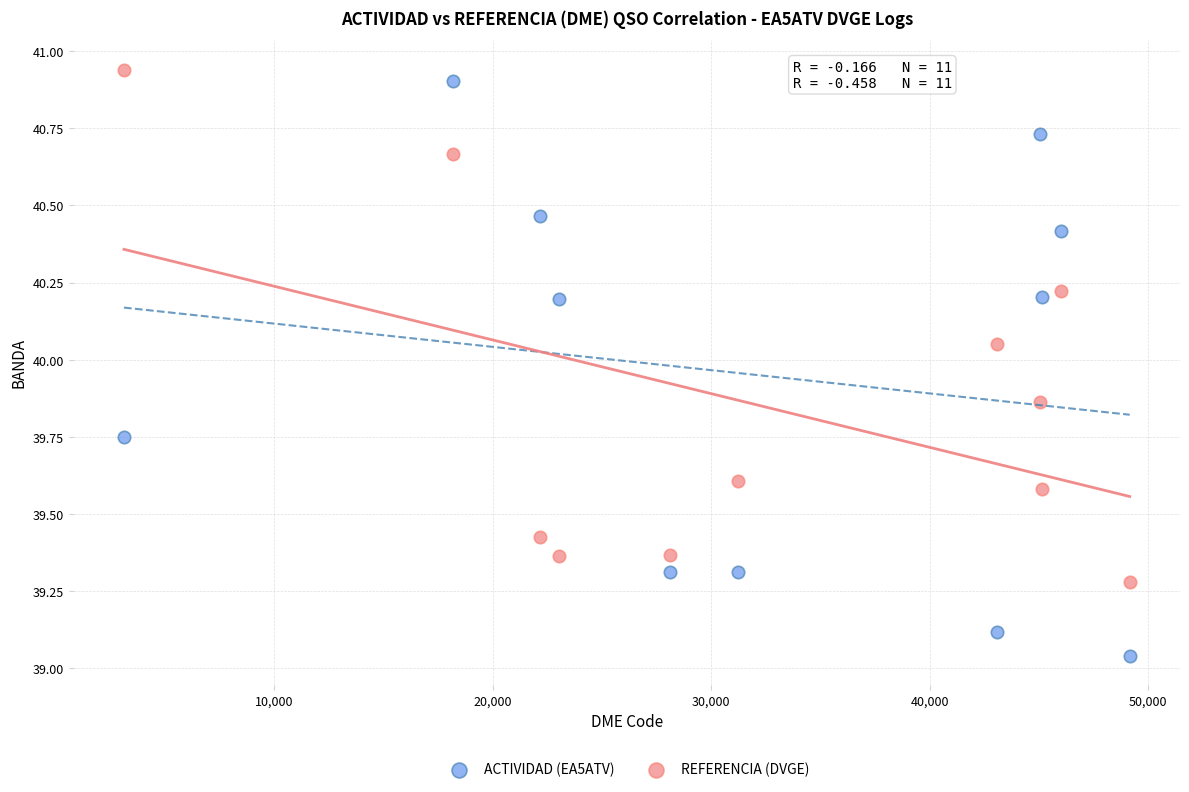

Which series contains the lowest Y value?

ACTIVIDAD (EA5ATV)